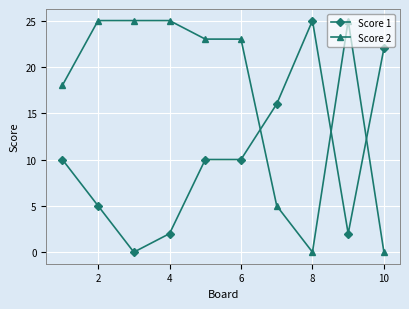

List the series in order of their overall mean, highest first.

Score 2, Score 1